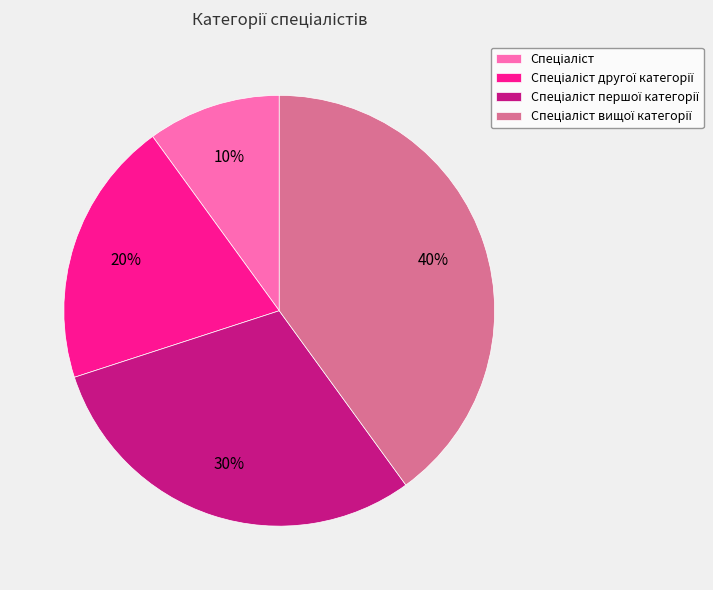

Is there a majority slice in this chart?

No